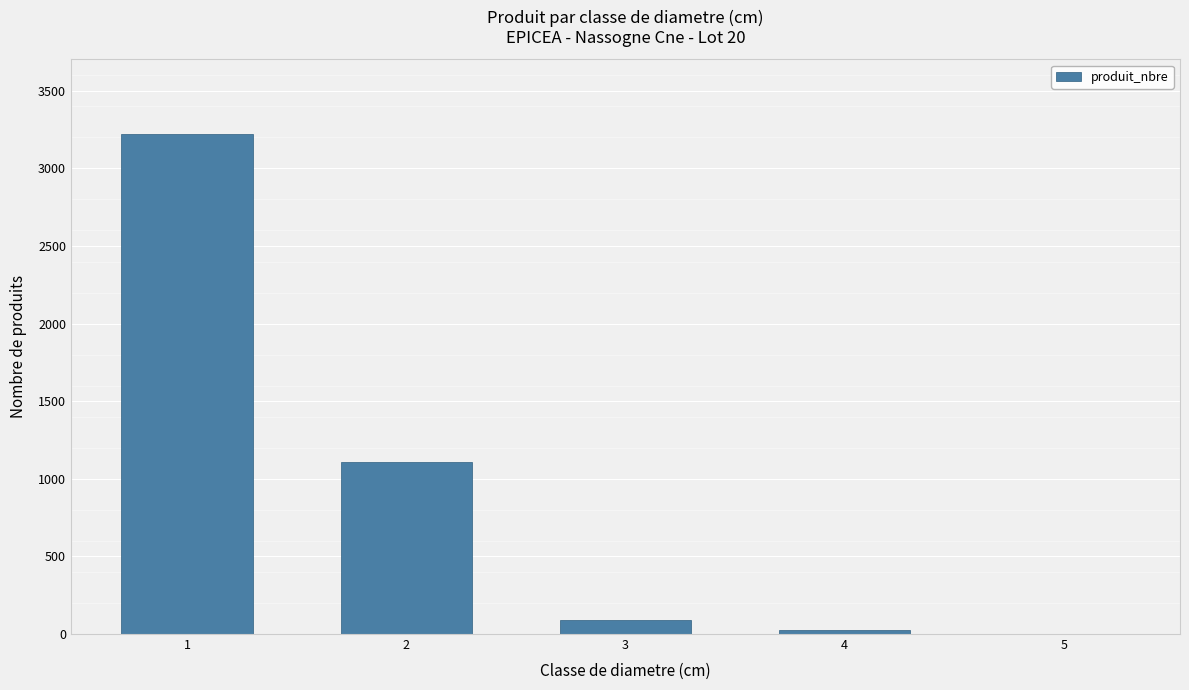

How many series are shown in this chart?

1